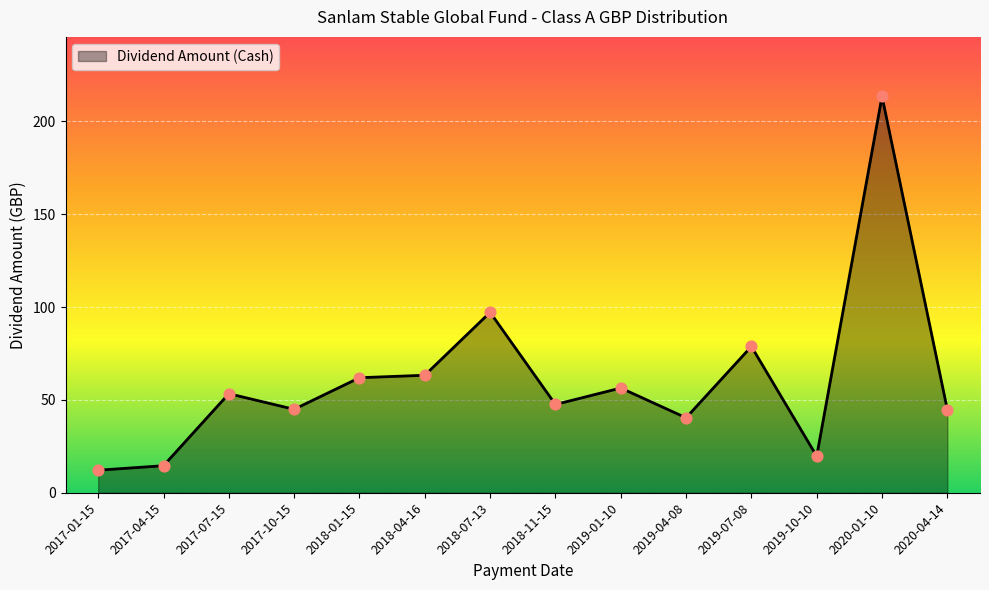

What is the change in value from 2018-07-13 to 2020-04-14?

-52.4